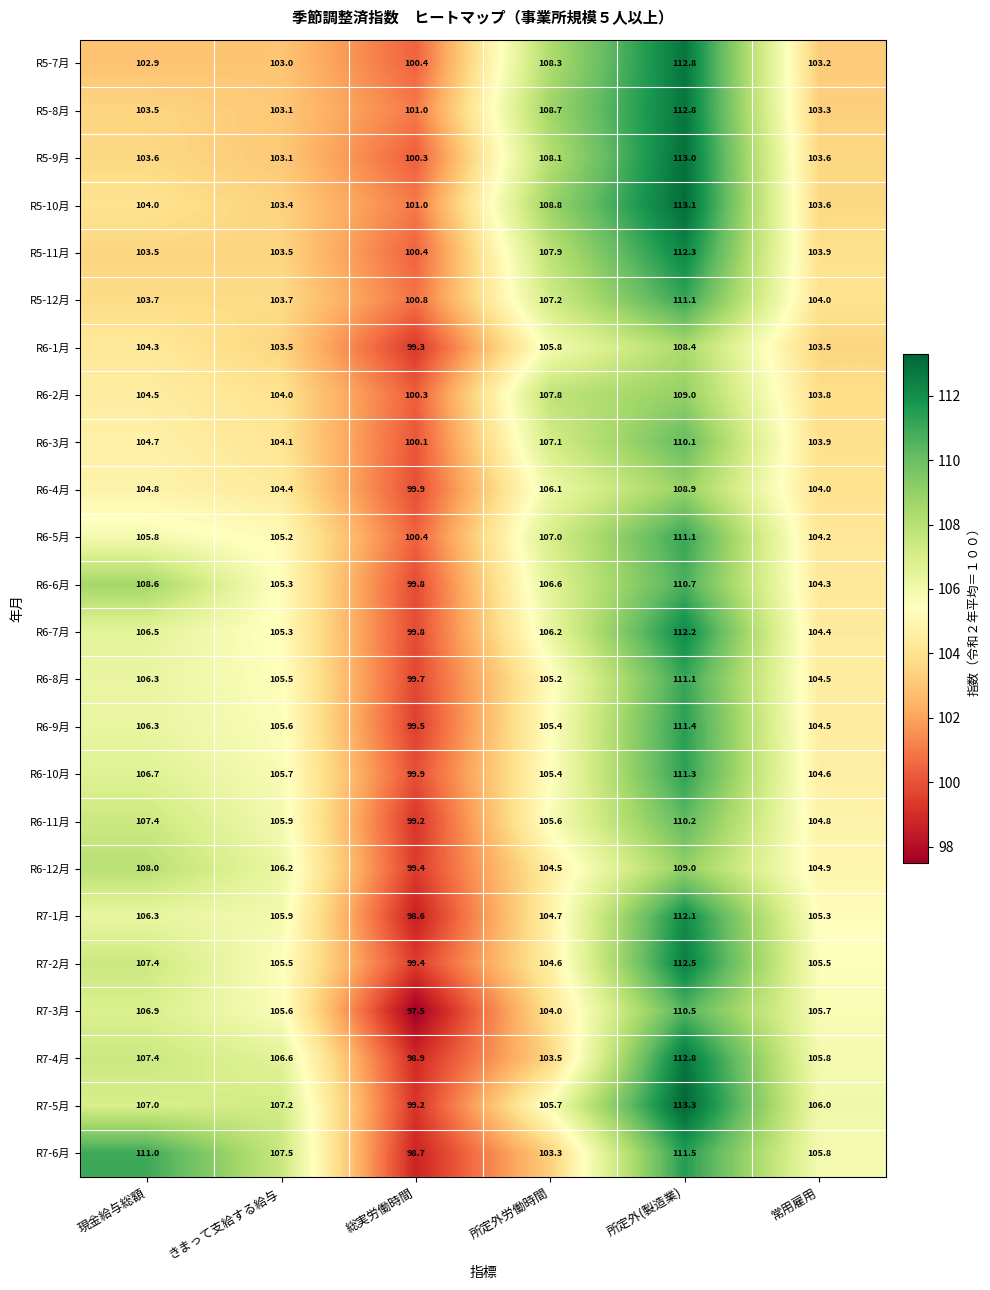

What is the total value across all series at 現金給与総額?

2541.1